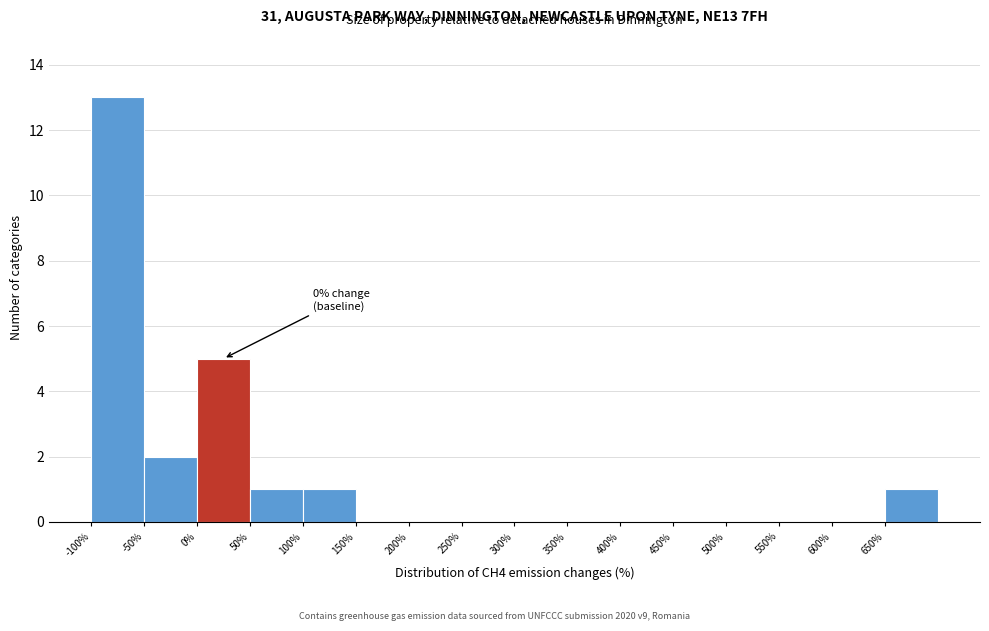

Which range on the x-axis has the tallest bar?

-100 to -50